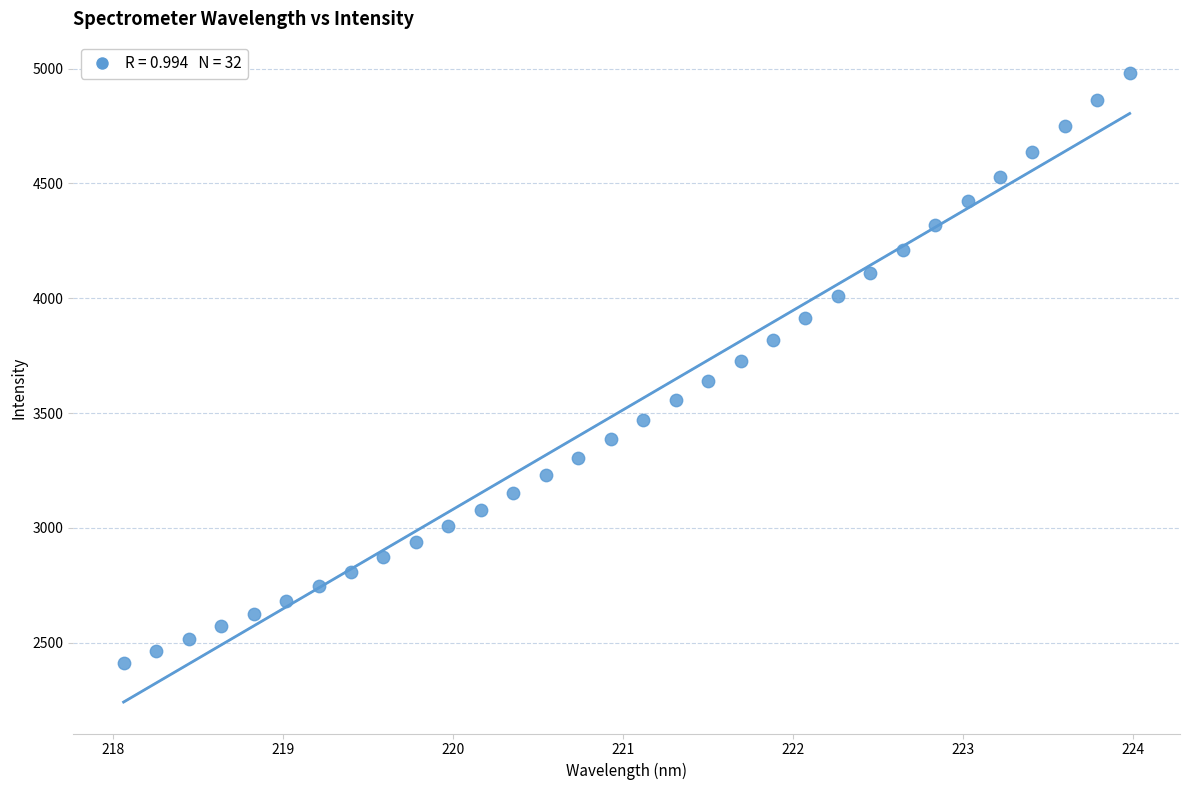

What is the range of Y values (max minus min)?

2567.5